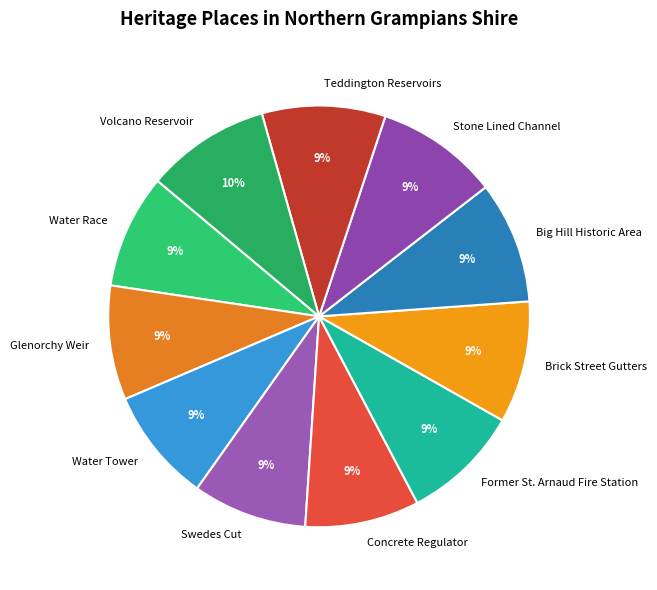

Is there a majority slice in this chart?

No